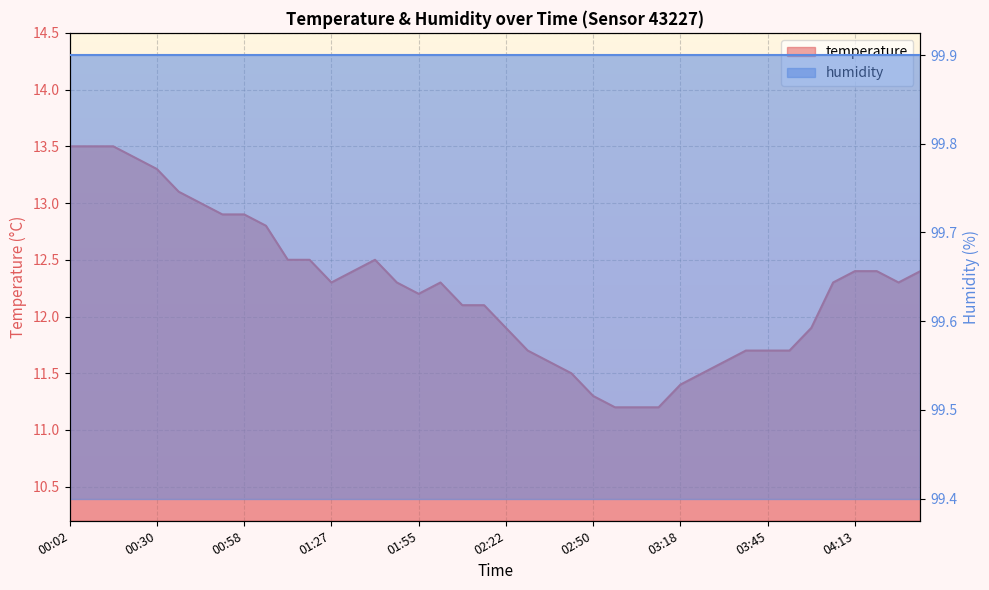

What is the sum of the values at 04:20 and 03:52?

24.1